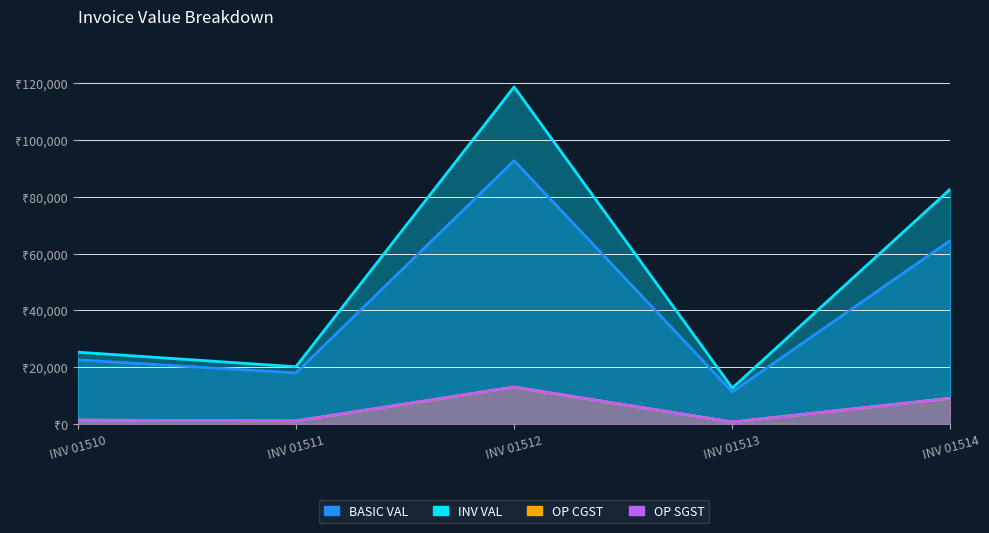

What is the value of the OP CGST point at the 1st from the left?

1356.0